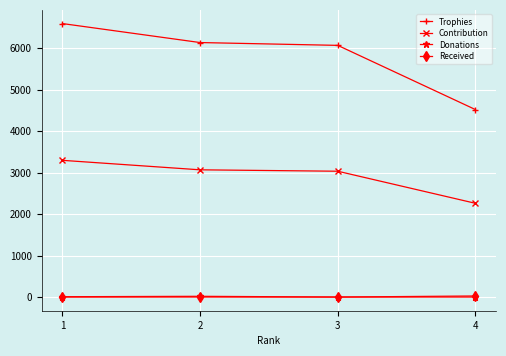

At which label does Trophies reach its peak?

1